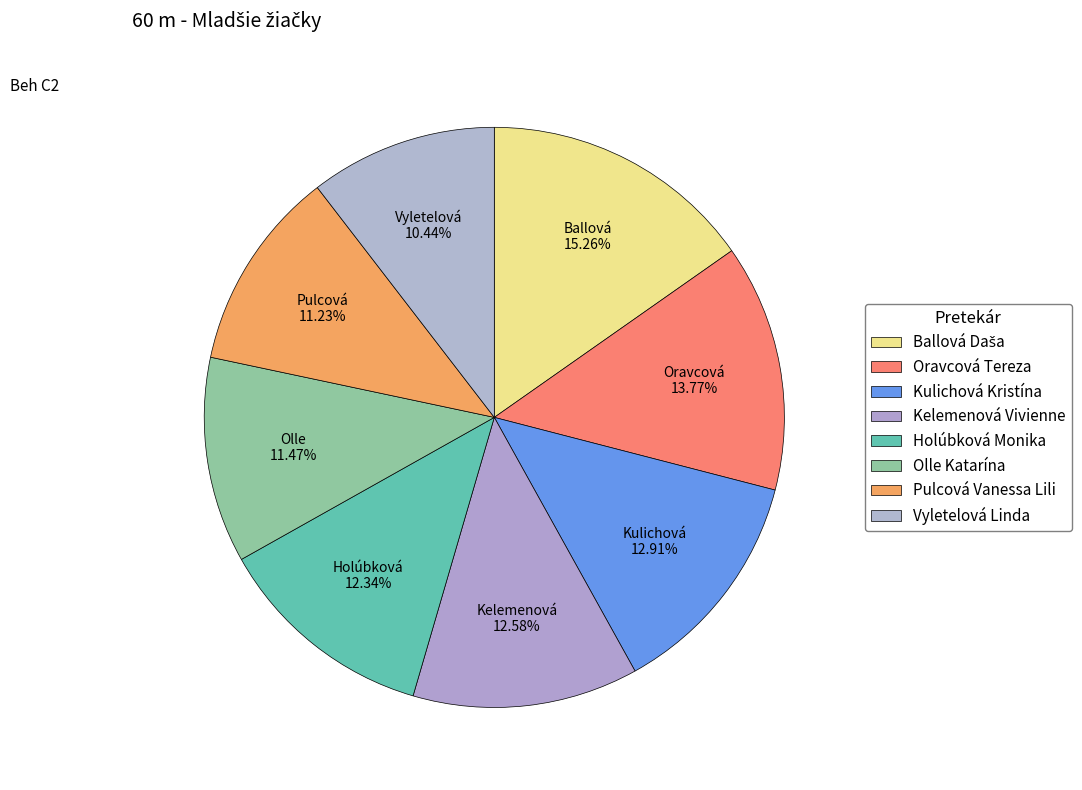

Combined, do Vyletelová Linda and Kelemenová Vivienne account for over 50%?

No